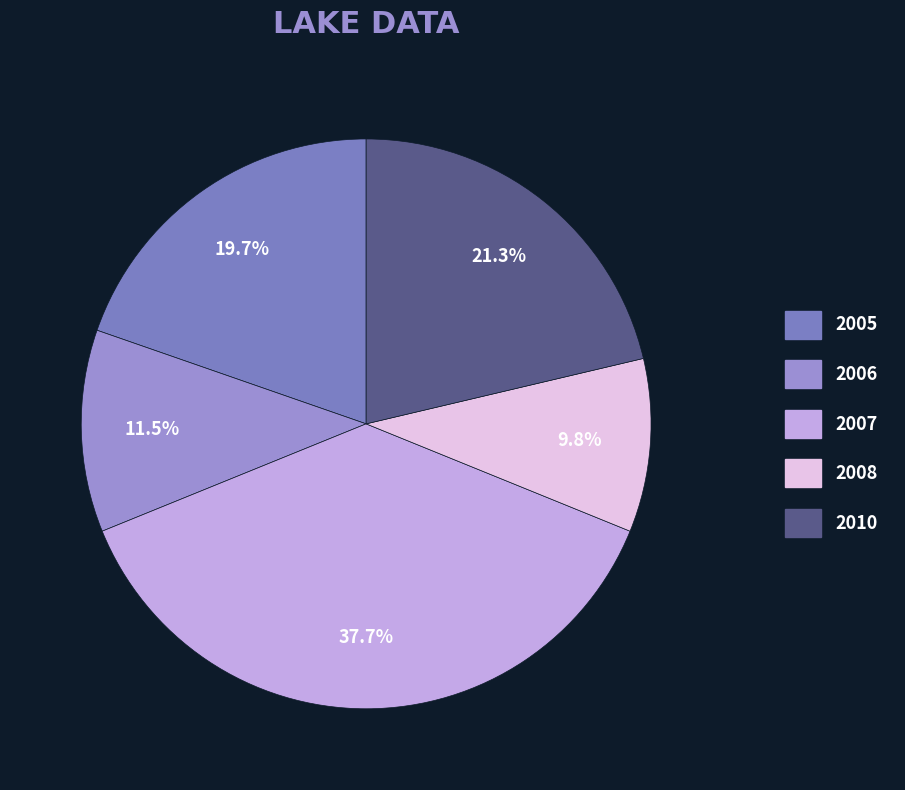

How many segments does this pie chart have?

5